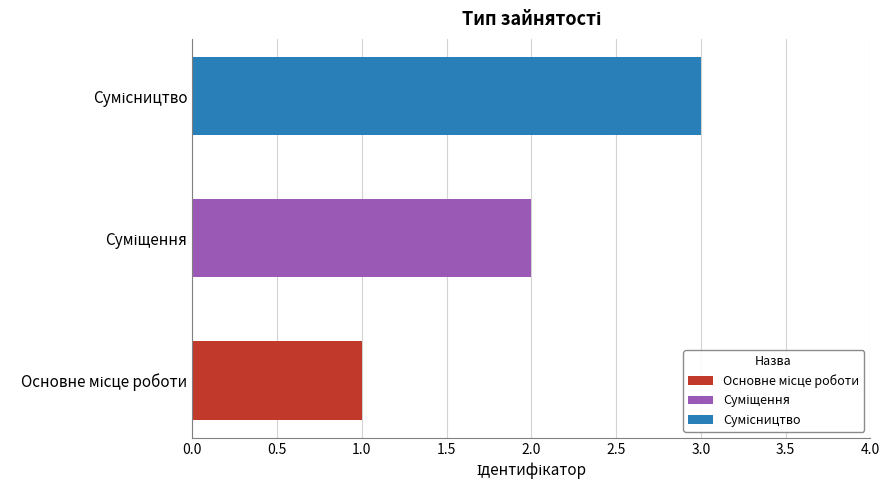

Are the bars grouped side by side (vs. stacked)?

No